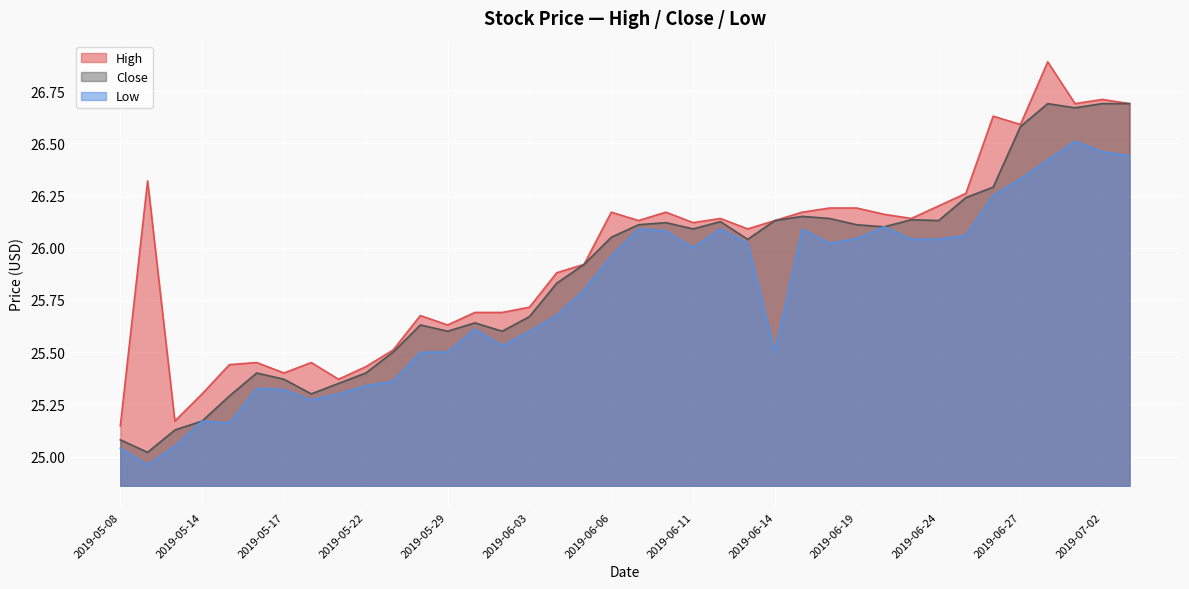

Which series changed the most between 2019-05-22 and 2019-06-05?

Close